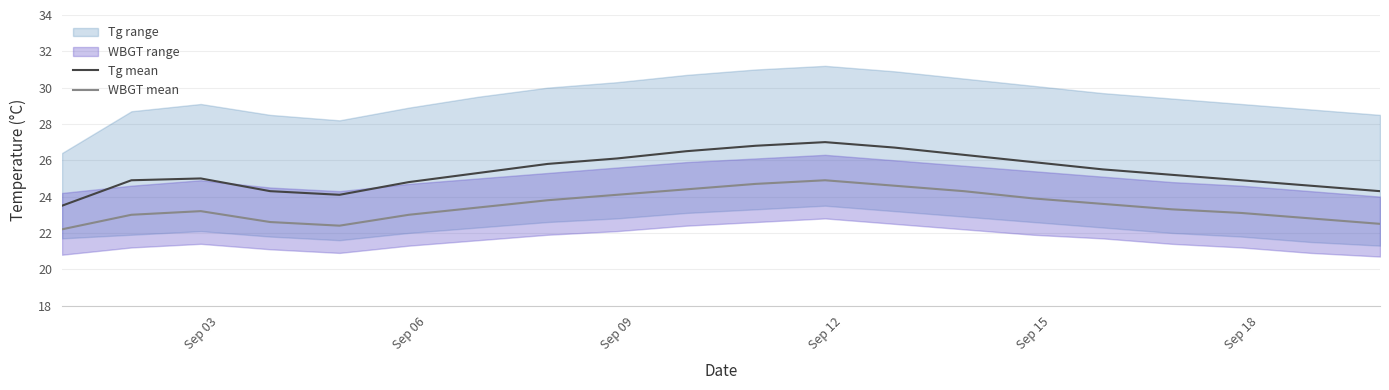

True or false: WBGT mean and Tg mean cross at least once.

False